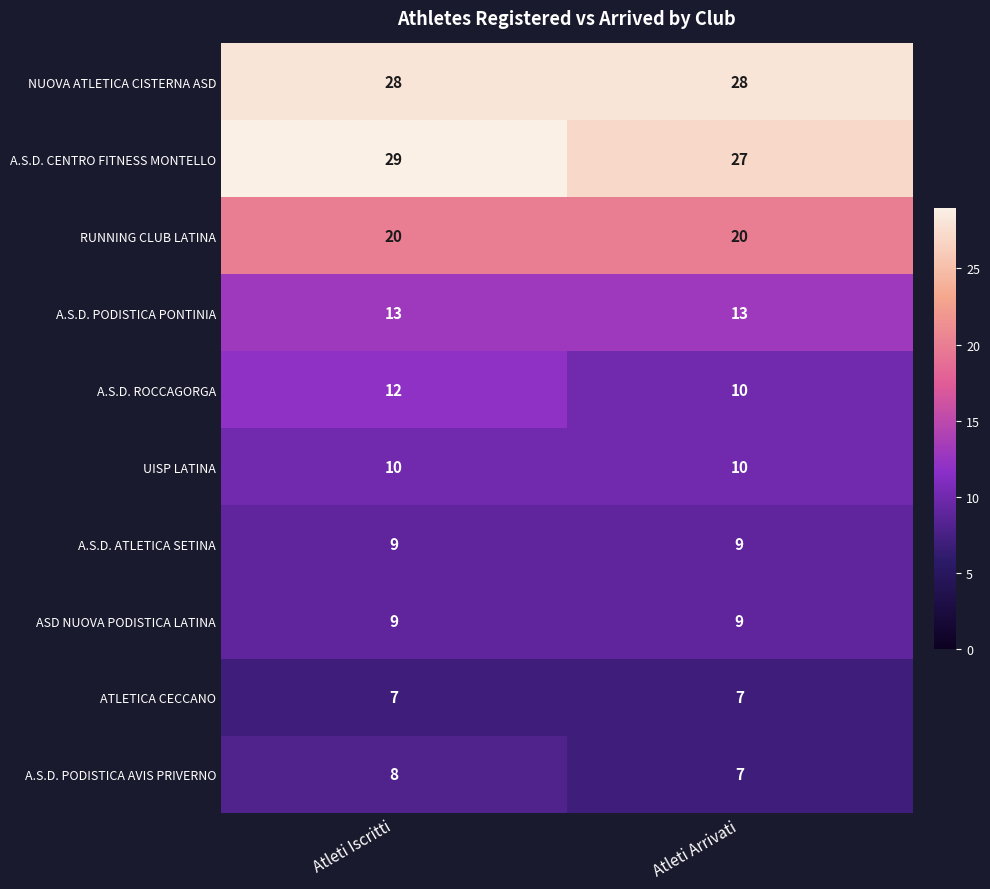

List the labels in order of A.S.D. PODISTICA AVIS PRIVERNO value, smallest first.

Atleti Arrivati, Atleti Iscritti